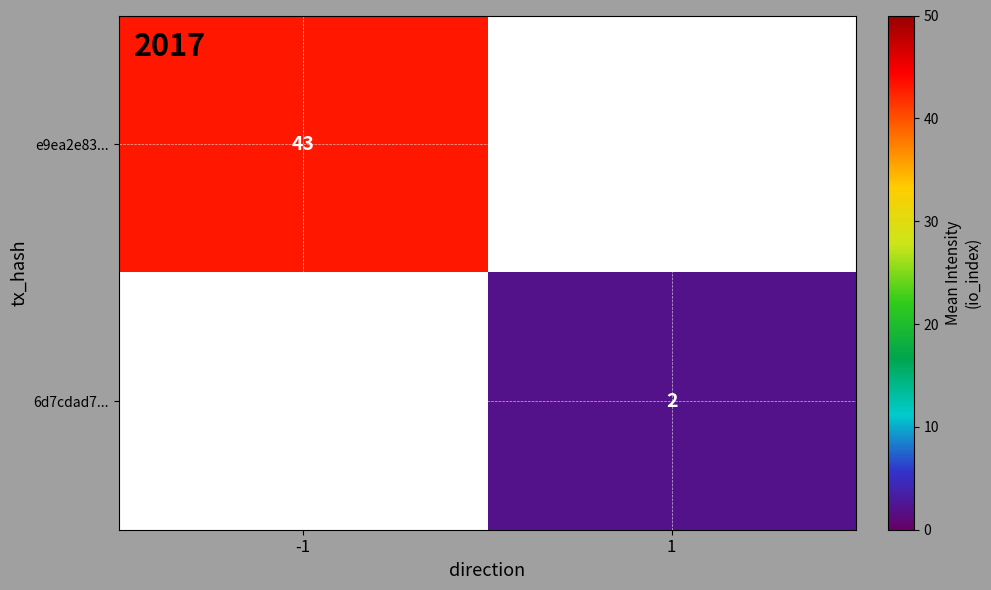

True or false: e9ea2e83... has a value of 73 at -1.

False